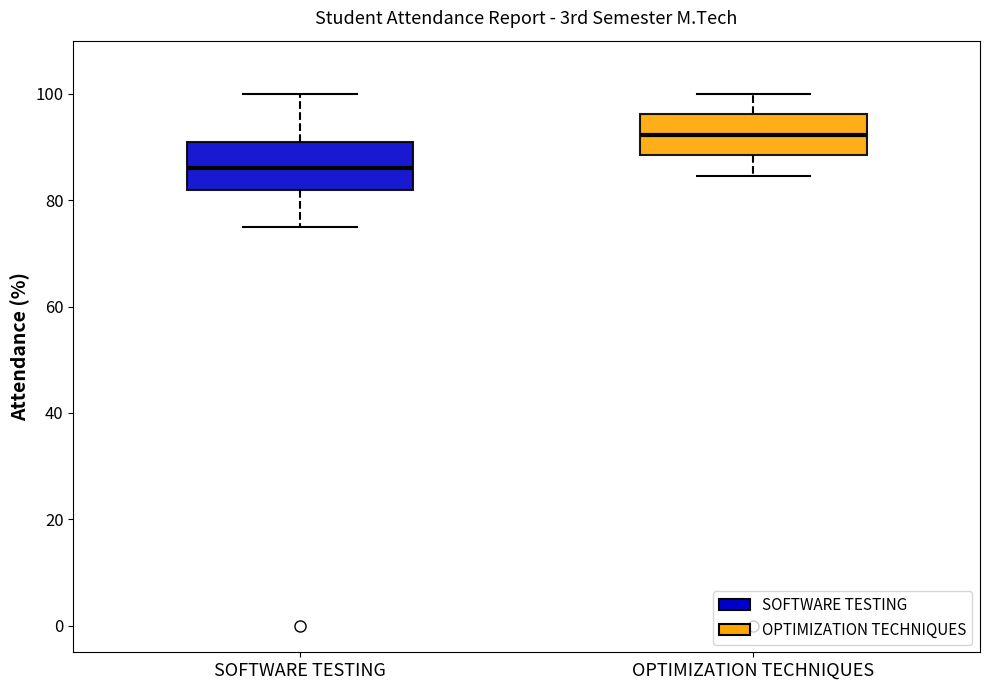

Where does the lower whisker of the box for OPTIMIZATION TECHNIQUES end on the y-axis? The values are not printed on the chart, so give them approximately, as read against the axis.

84